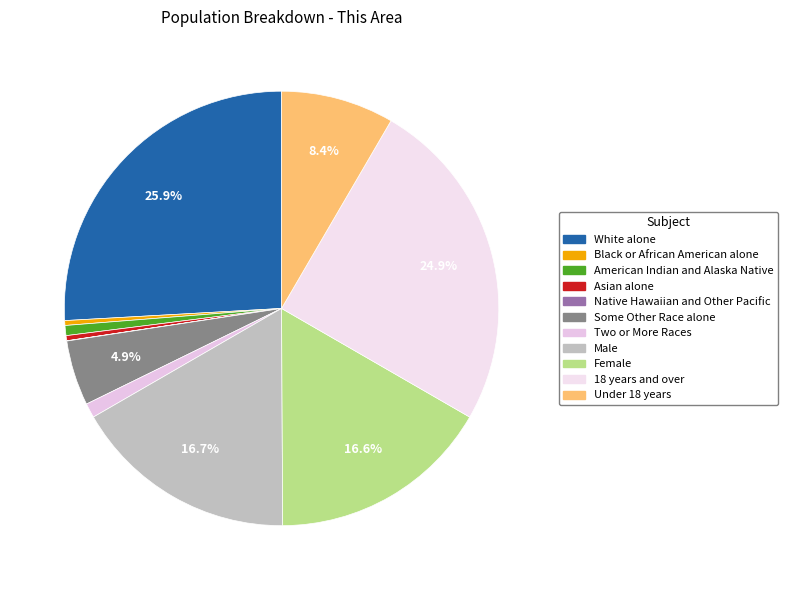

To the nearest percent, what is the difference between the White alone and Two or More Races slice percentages?

25%